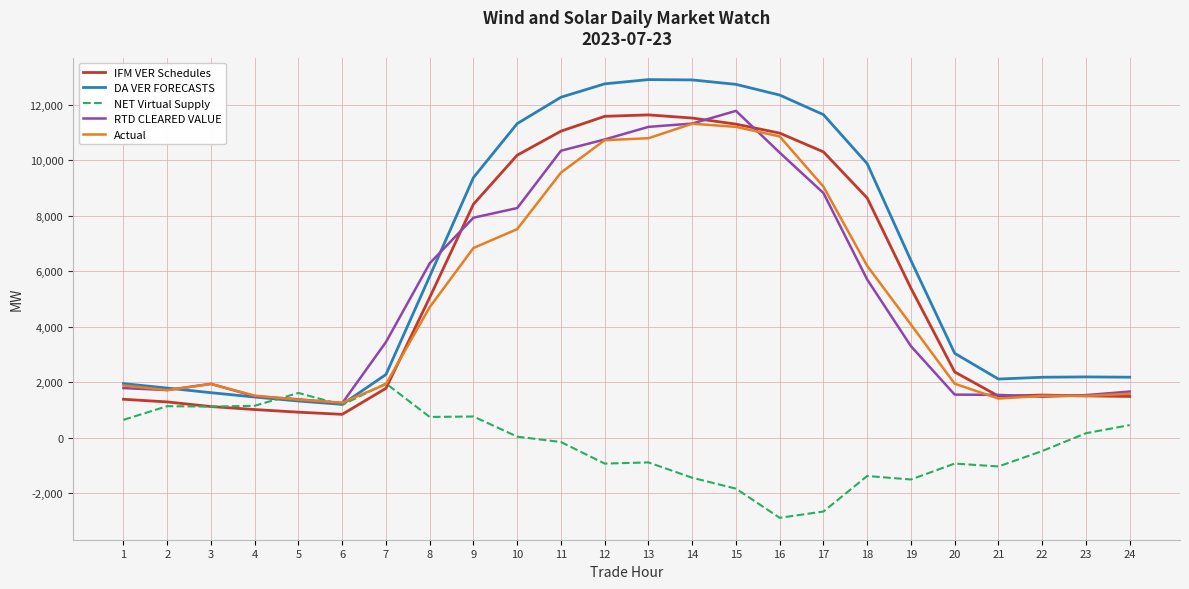

Which series has the largest total across all categories?

DA VER FORECASTS